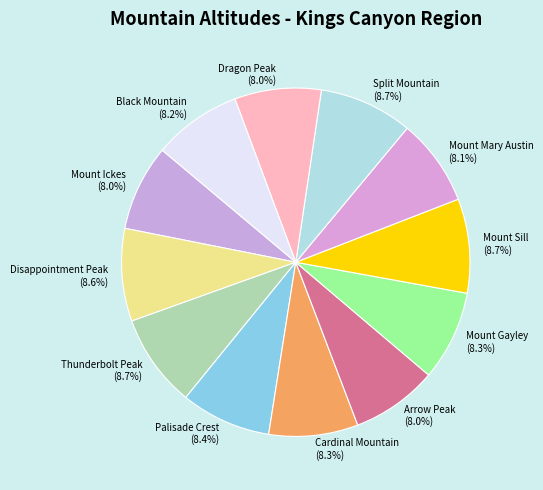

Is there any slice that represents more than half of the pie?

No